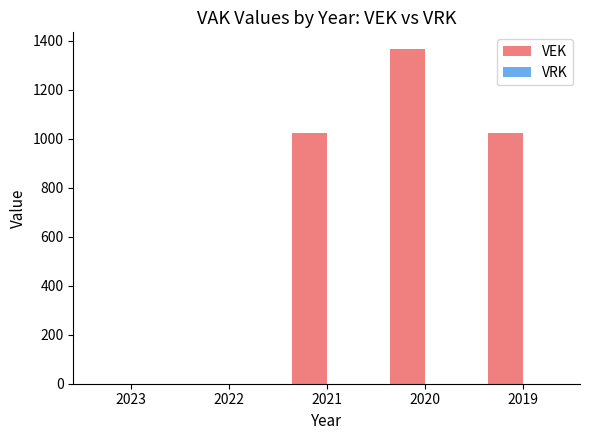

Count the number of data series in this chart.

1